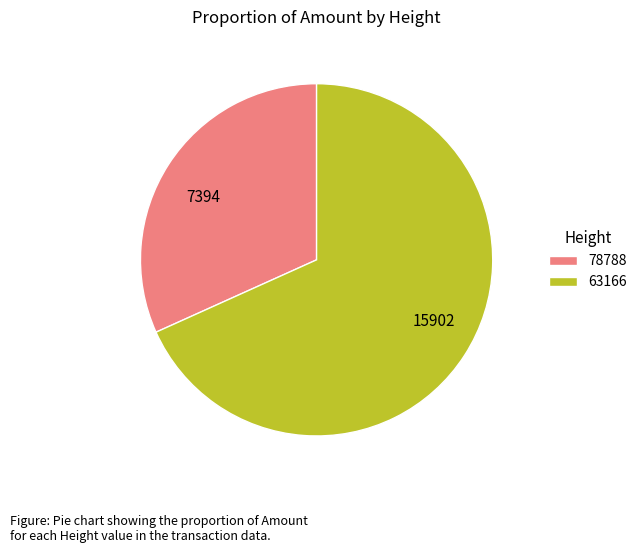

Do 7394 and 15902 together represent more than half of the pie?

Yes